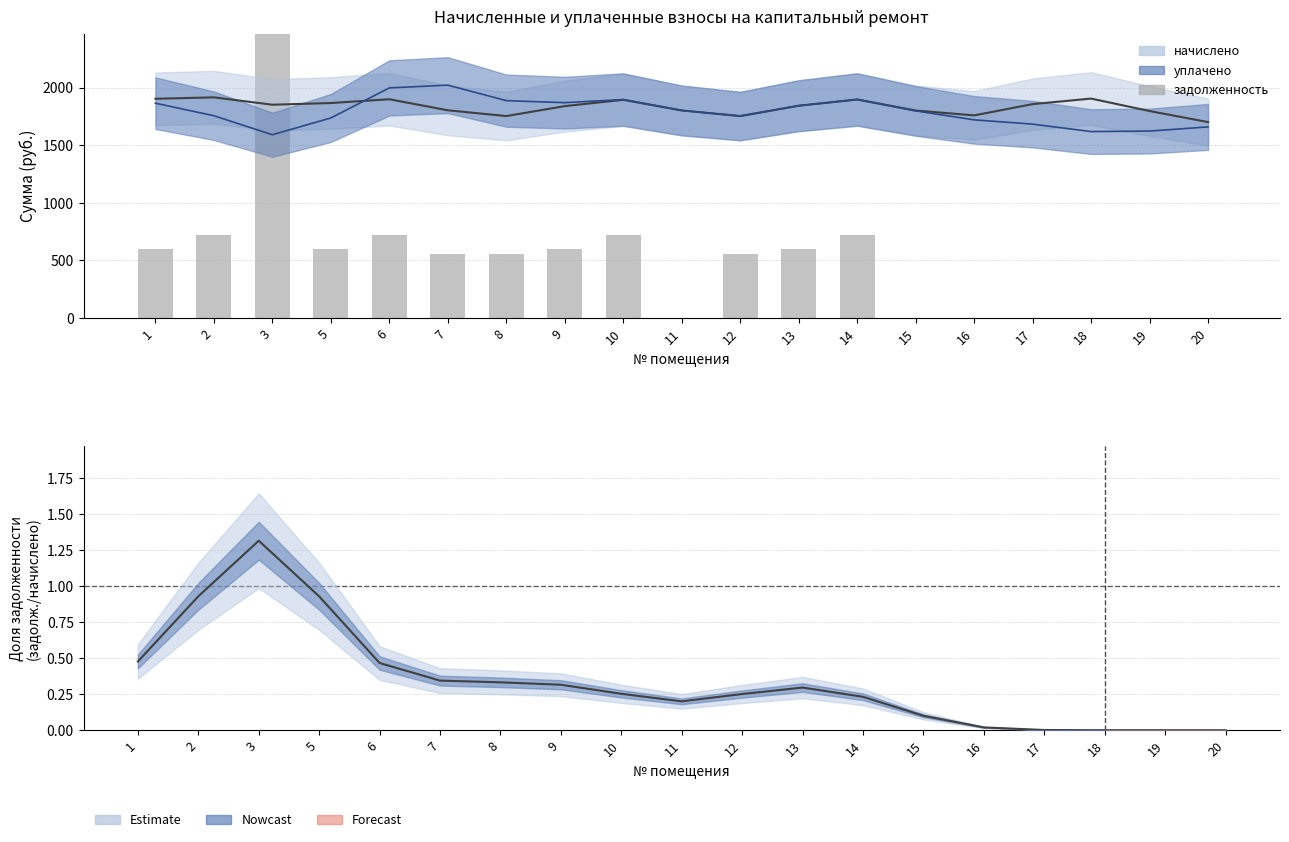

What value does the data have at 7?

554.3